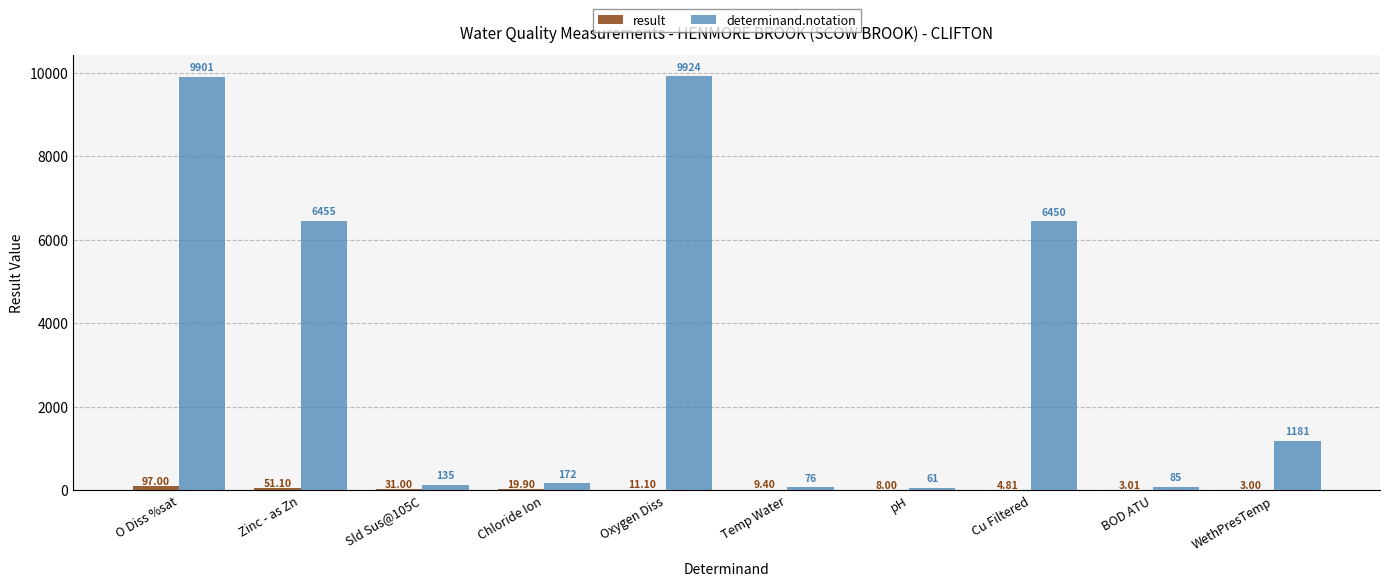

Are the bars horizontal?

No